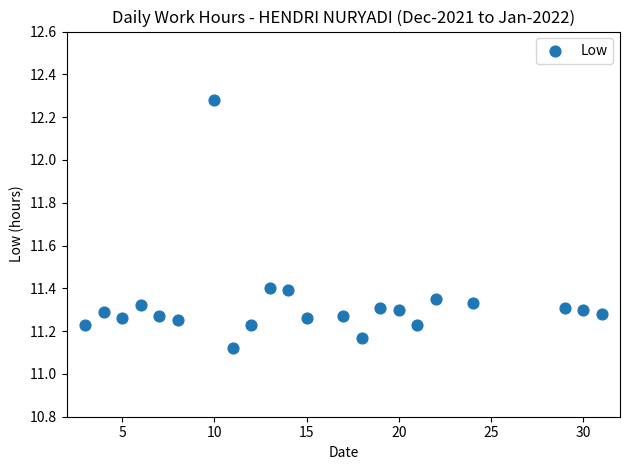

What is the range of X values (max minus min)?

28.0